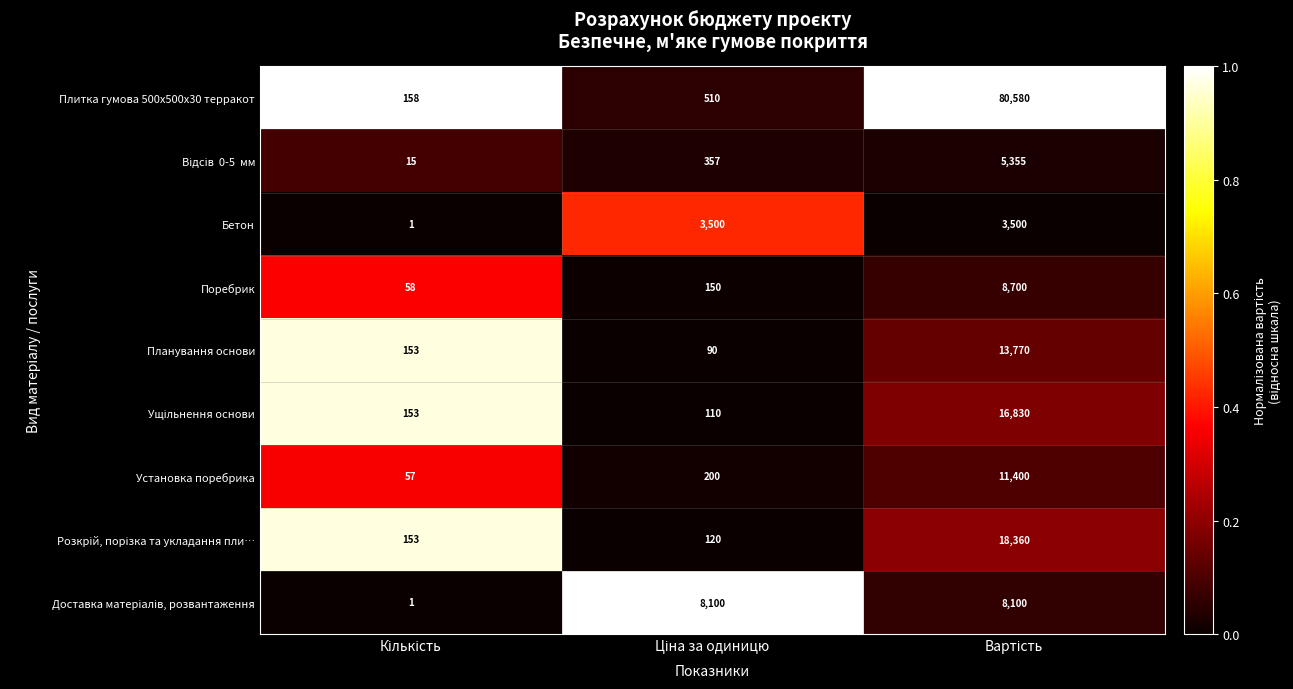

Which series has the largest range (max minus min)?

Плитка гумова 500х500х30 терракот